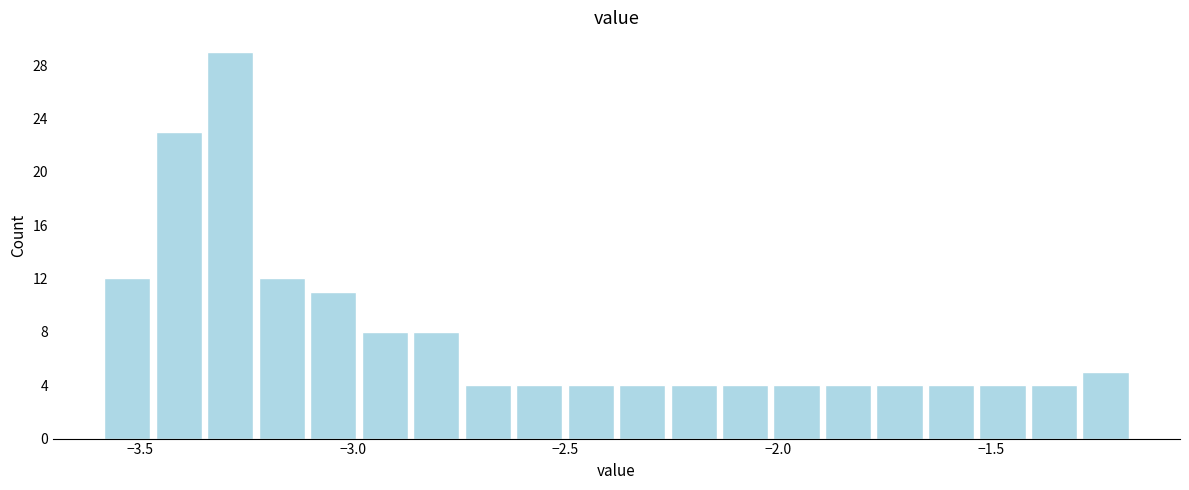

Read against the x-axis, roughly where is the centre of the tallest bar?

-3.30